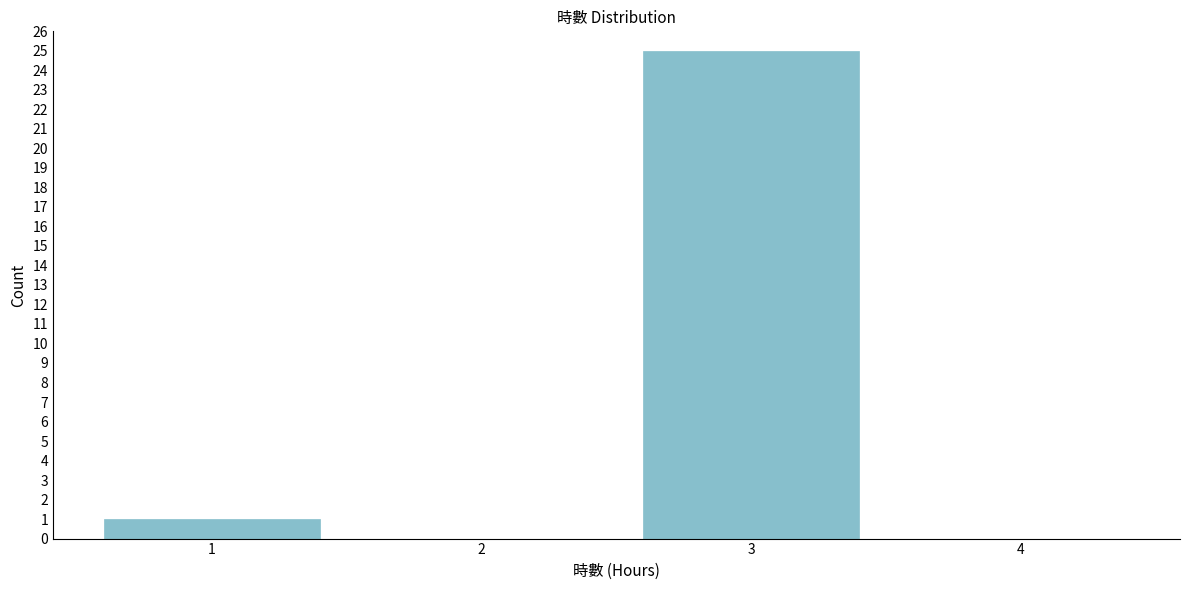

Reading right to left, what are all the values shown in this chart?

4=0	3=25	2=0	1=1